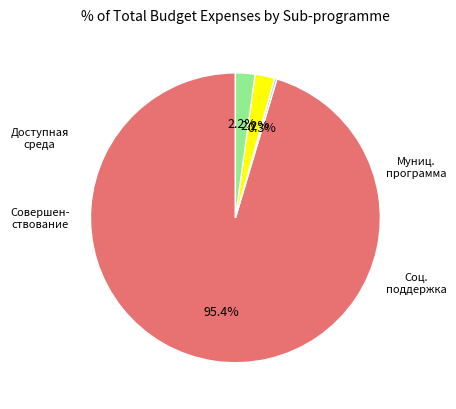

Is there any slice that represents more than half of the pie?

Yes